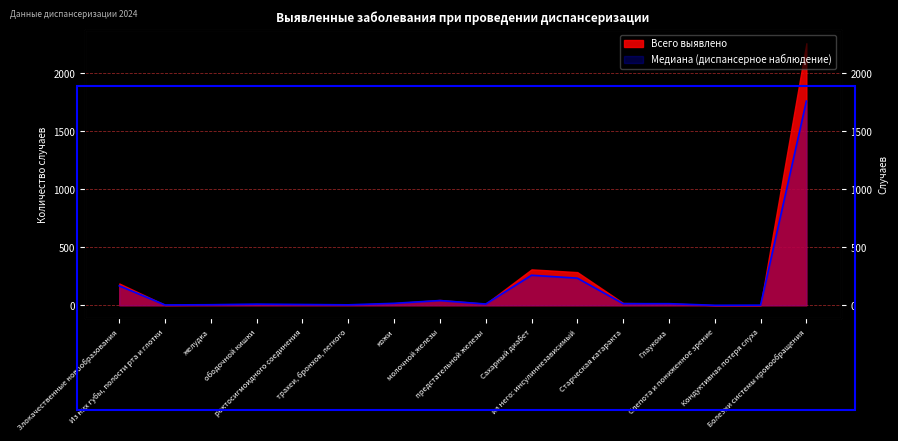

Which label corresponds to the smallest value in the chart?

Слепота и пониженное зрение